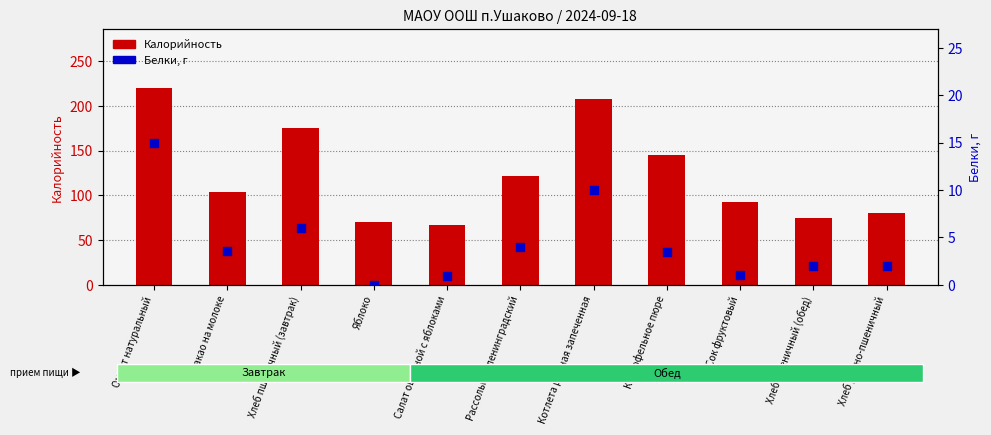

Which series reaches the maximum Y coordinate?

Калорийность